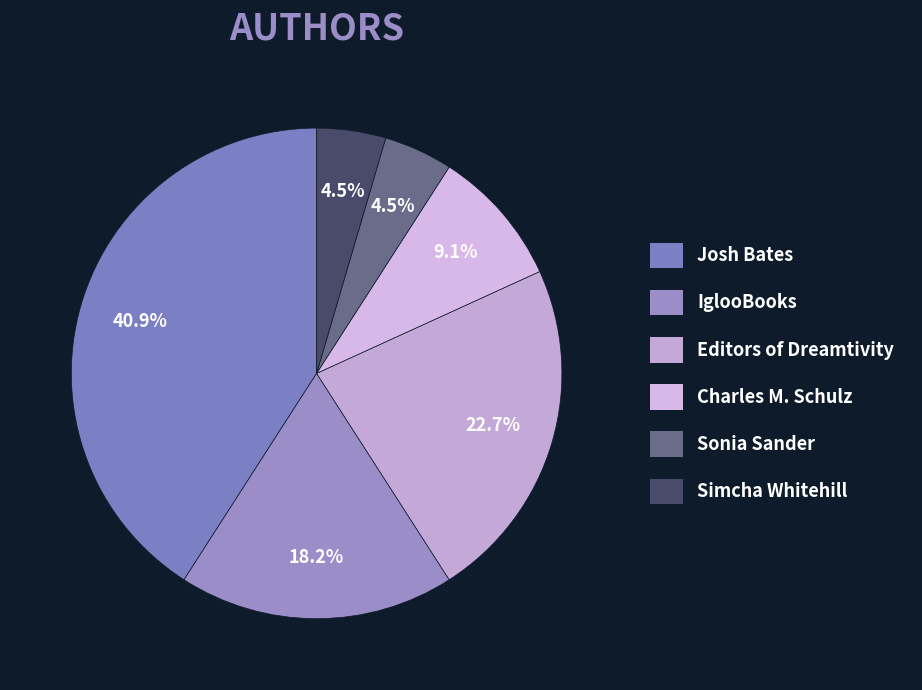

What percentage is NOT represented by IglooBooks?

81.8%